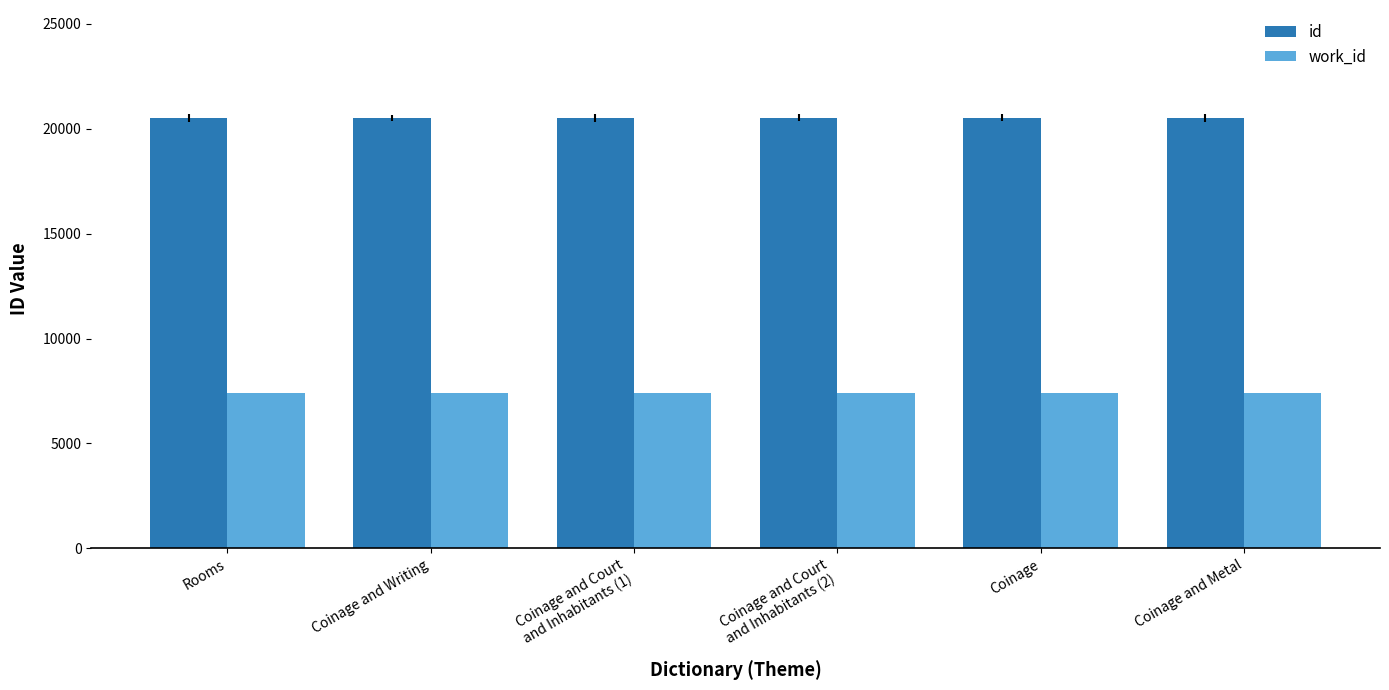

What is the sum of all id values?

123130